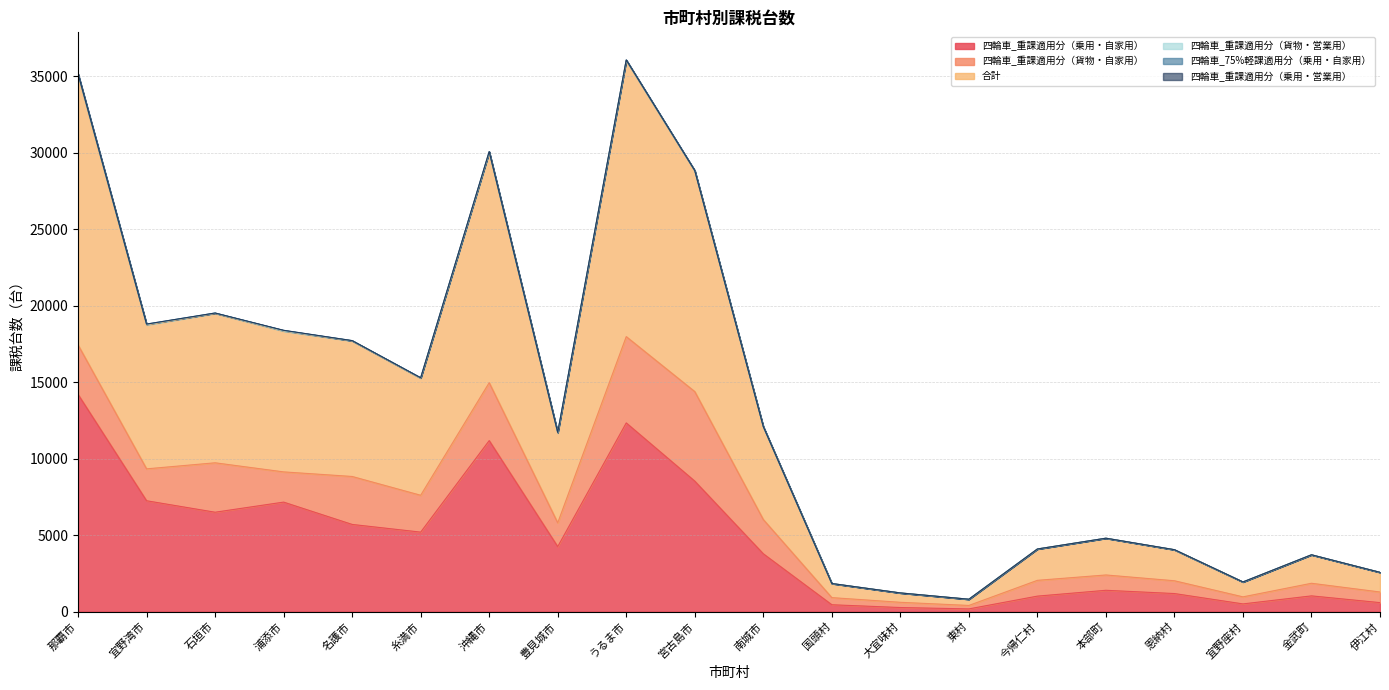

The value of 四輪車_重課適用分（乗用・営業用） at 国頭村 is -5. True or false?

False